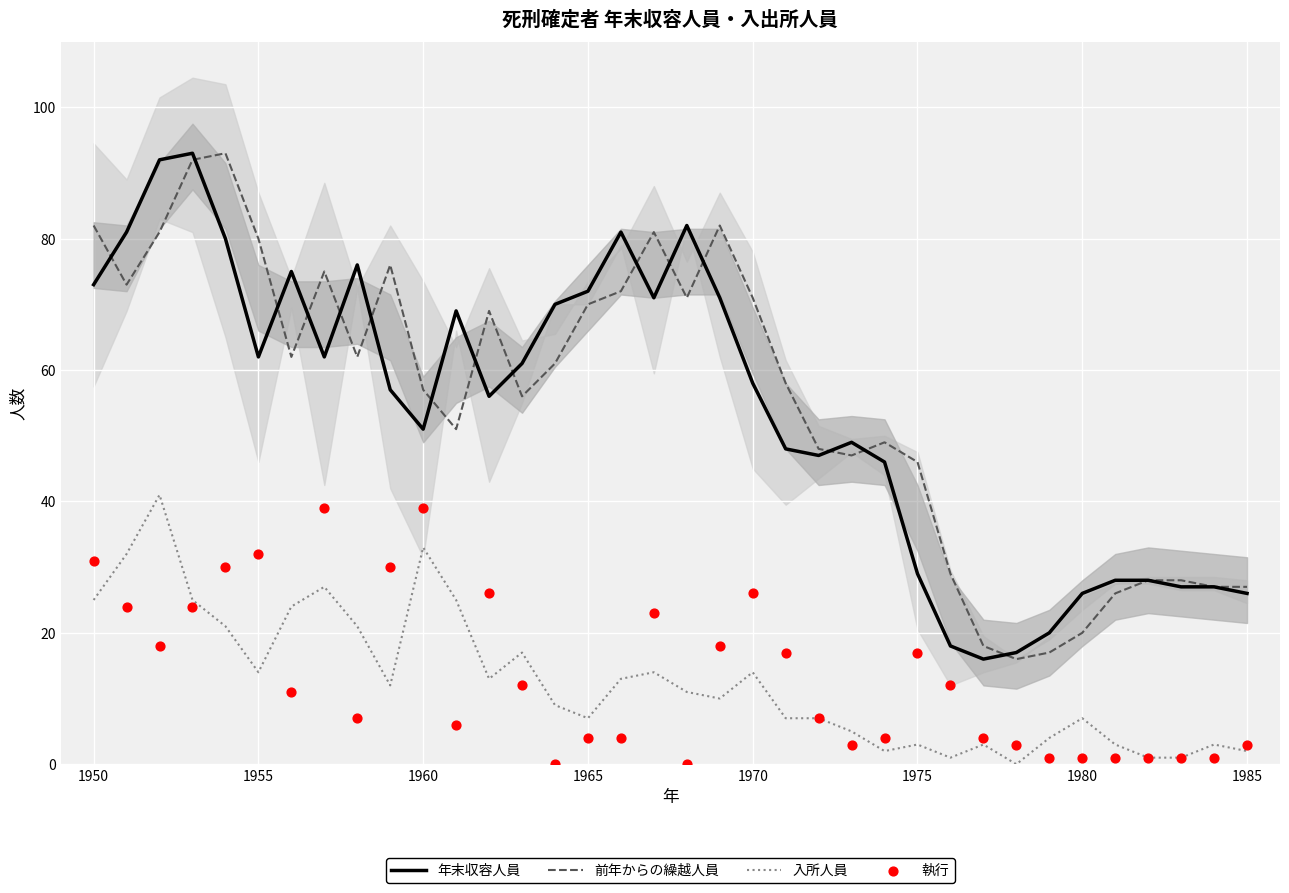

Is the value of 前年からの繰越人員 at 1980 greater than the value of 年末収容人員 at 1965?

No